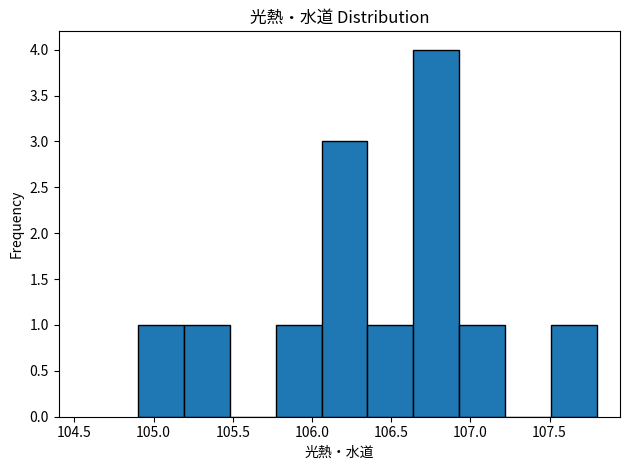

Over which range of the x-axis is the bar tallest?

106.64 to 106.93